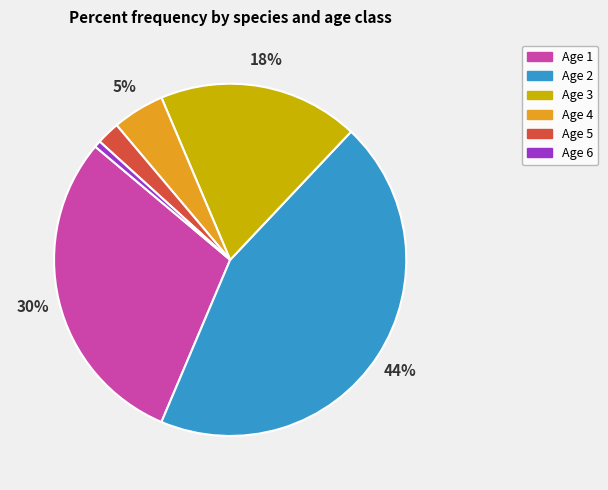

Which category has the smallest portion of the pie?

Age 6